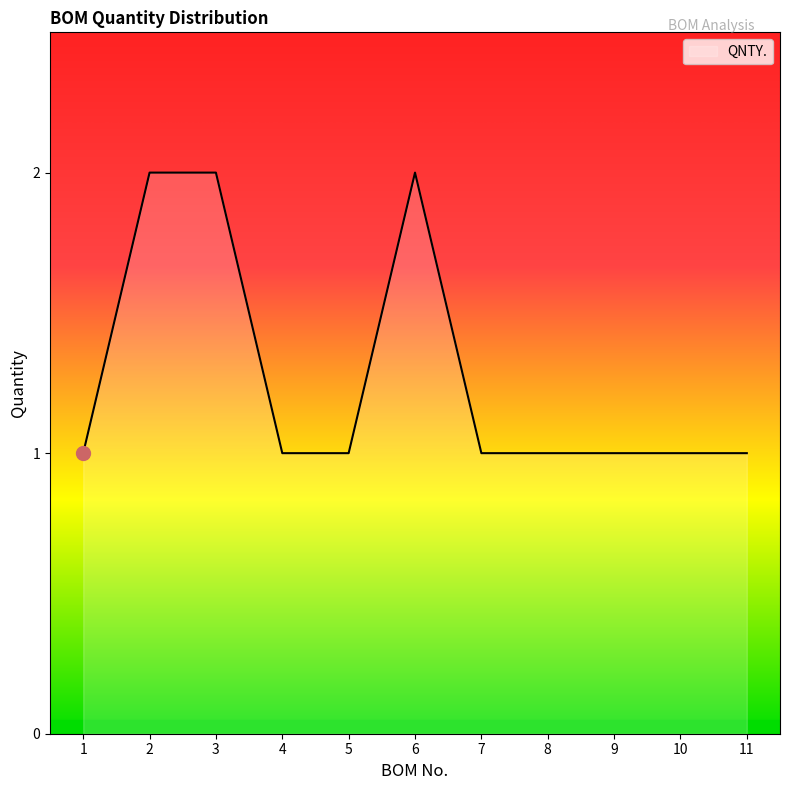

The chart shows a value of 2 at 2. True or false?

True